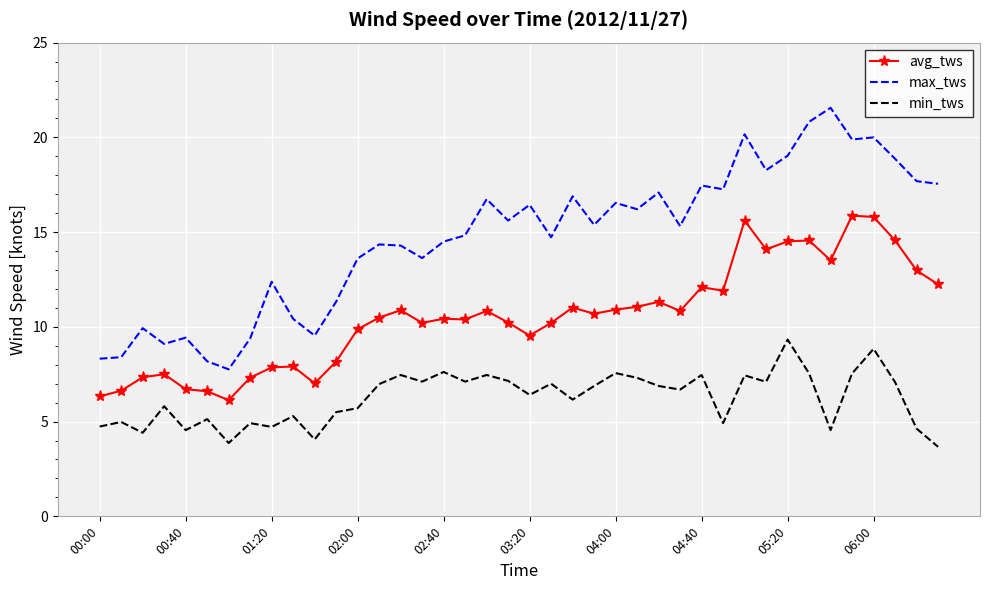

True or false: max_tws and avg_tws intersect in this chart.

False